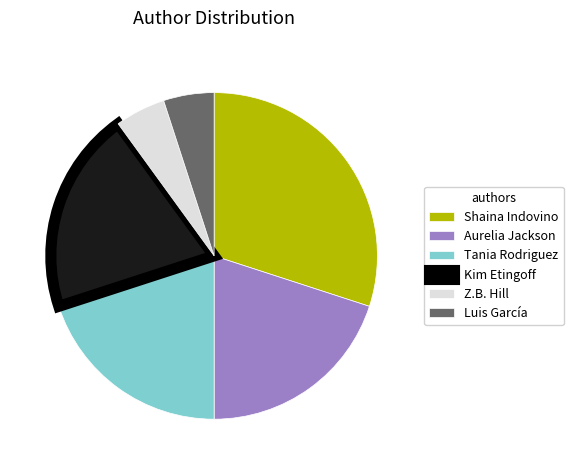

Between Kim Etingoff and Z.B. Hill, which is larger?

Kim Etingoff